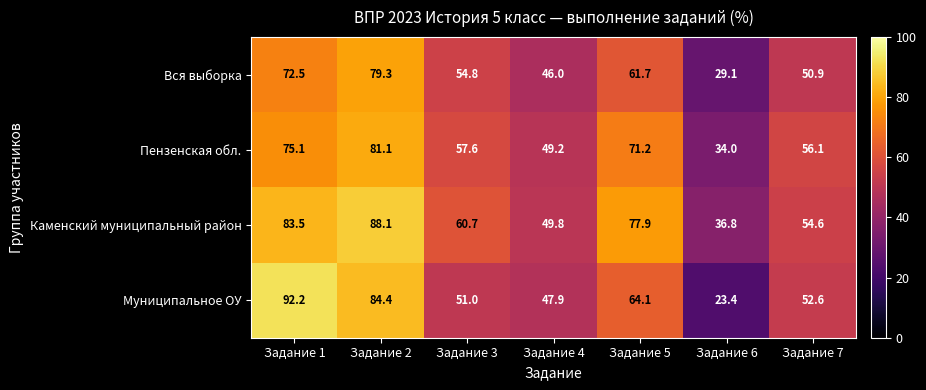

Where is Каменский муниципальный район nearest to the value 62?

Задание 3